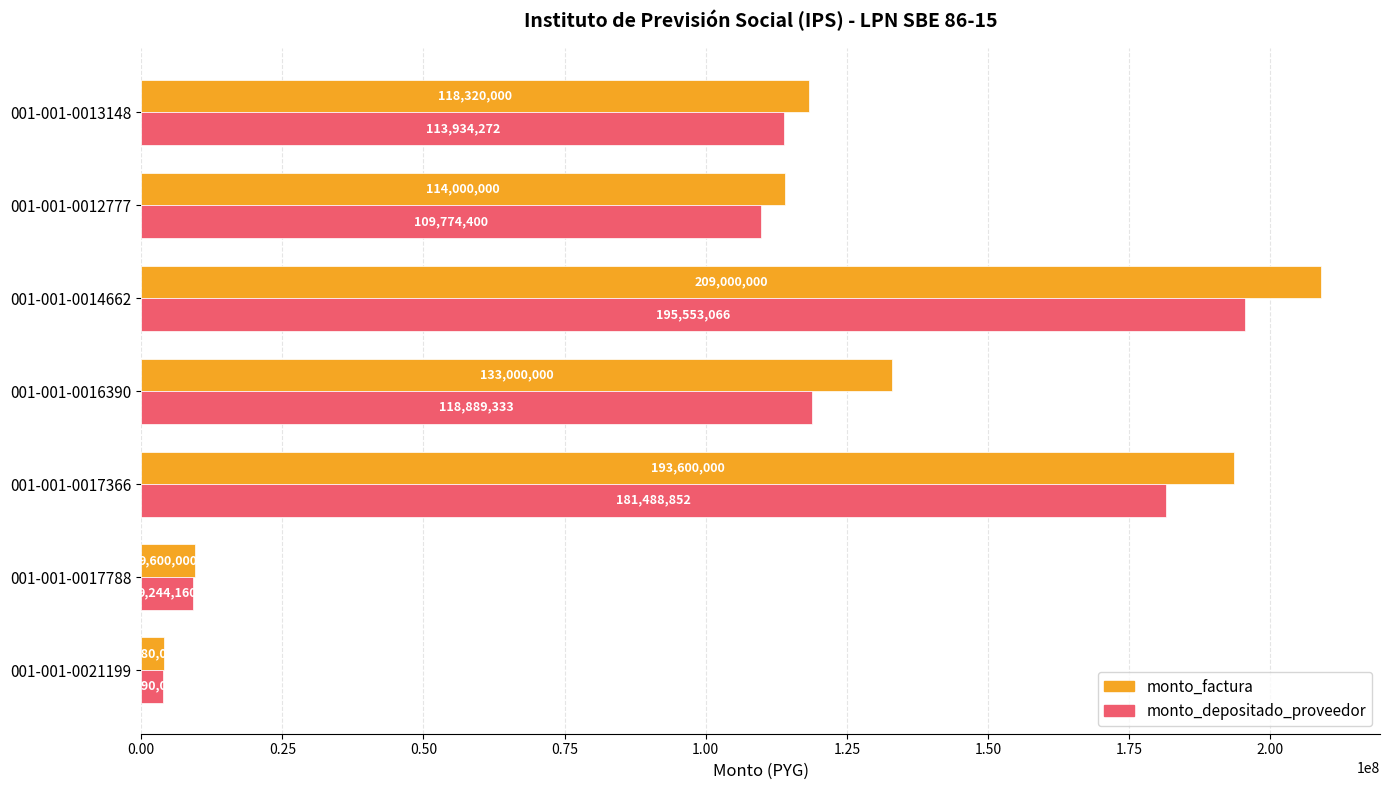

Is it true that monto_depositado_proveedor equals 61673436 at 001-001-0013148?

False